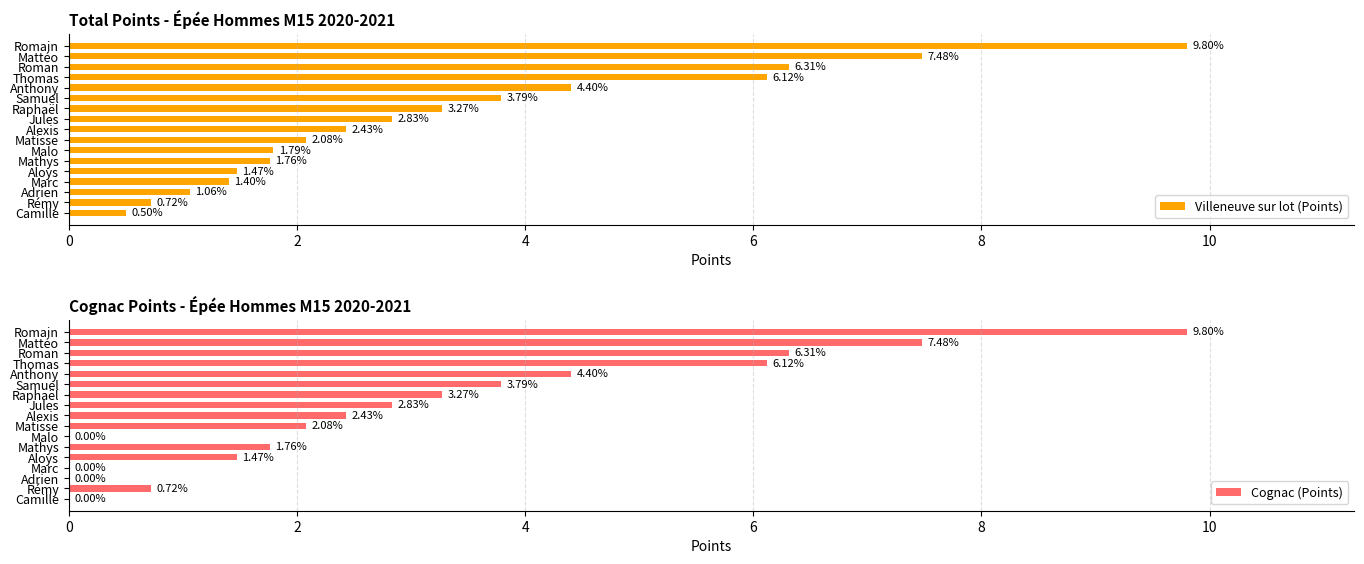

At which label is Villeneuve sur lot (Points) closest to 5?

Anthony